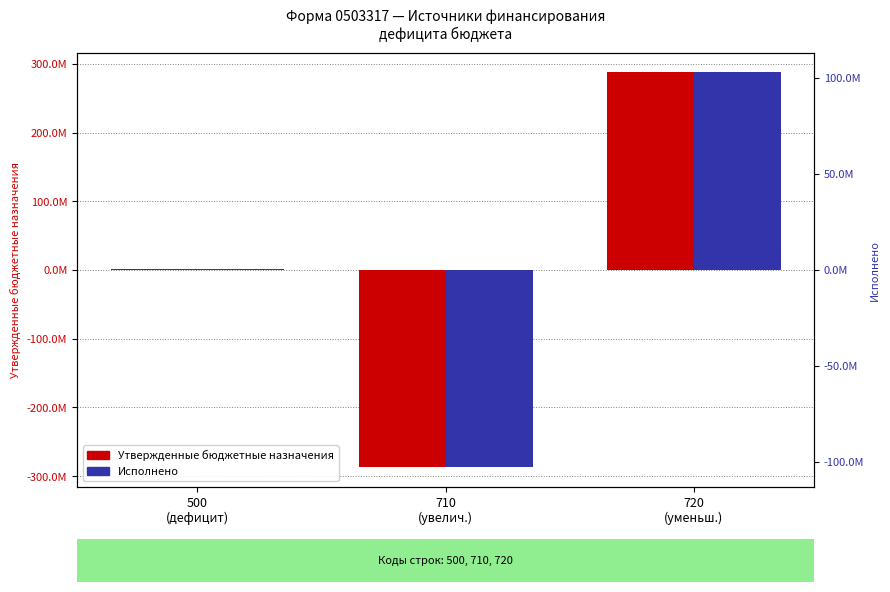

Rank the series at 710
(увелич.) from highest to lowest value.

Исполнено, Утвержденные бюджетные назначения